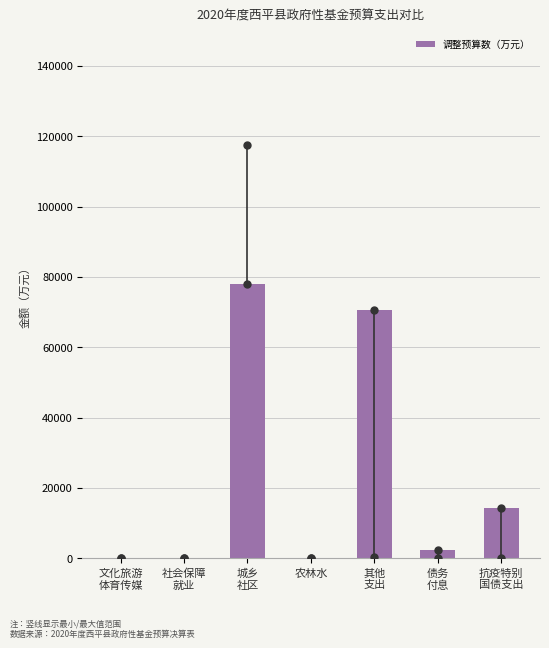

What is the greatest value displayed?

77960